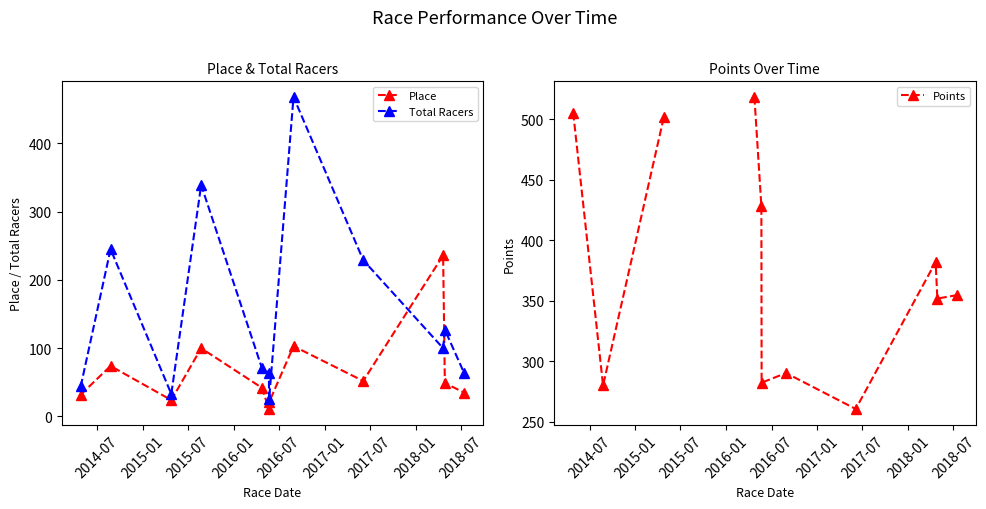

How many interior local peaks does the Place series have?

4